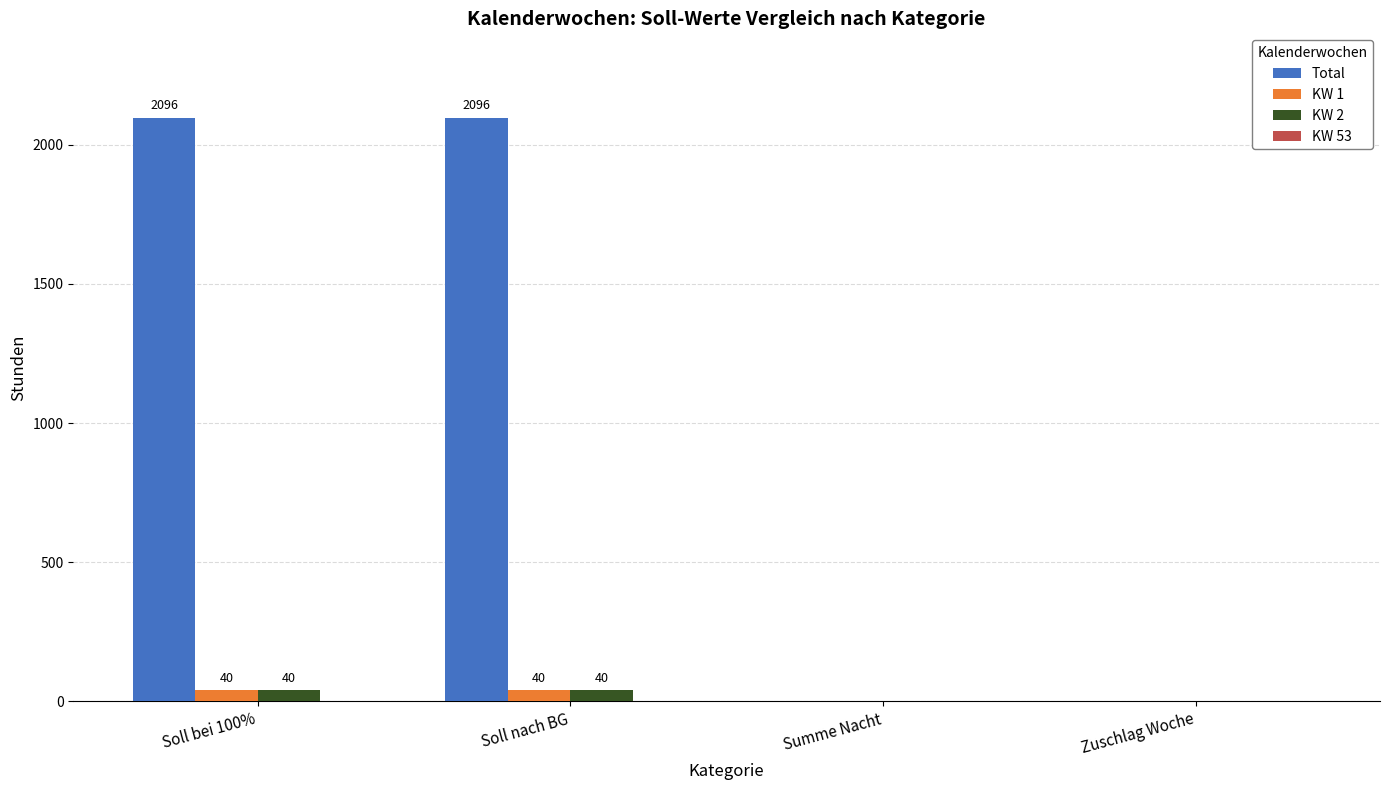

What is the highest value of the KW 1 series?

40